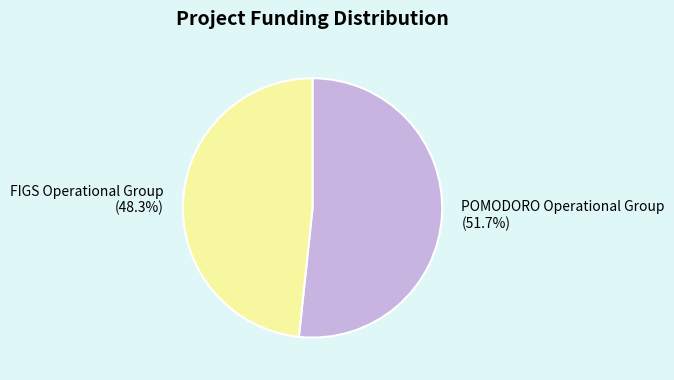

Is FIGS Operational Group the majority of the pie?

No